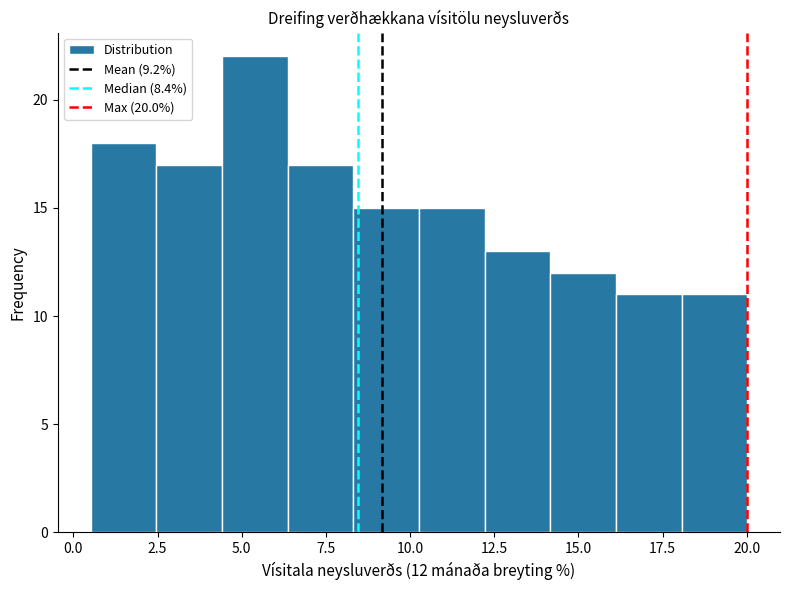

Read against the x-axis, roughly where is the centre of the tallest bar?

5.5